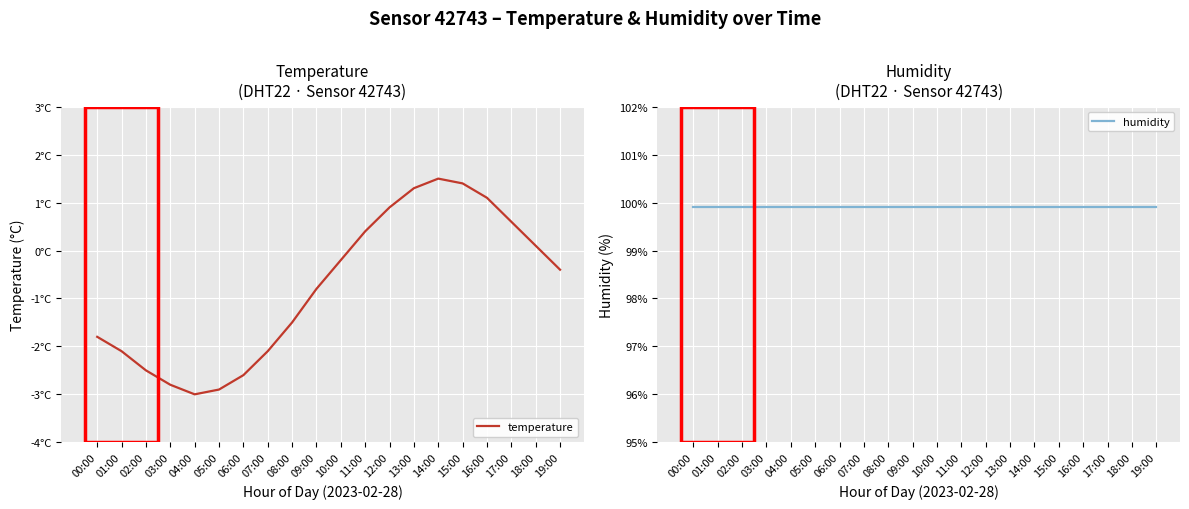

In temperature, how many points are higher than both neighbors (excluding endpoints)?

1